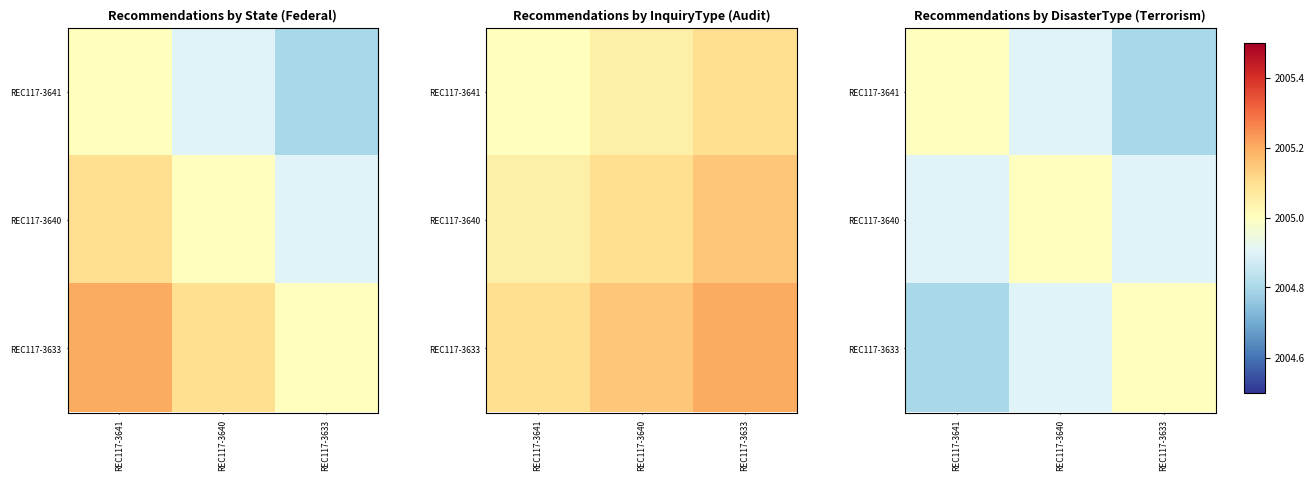

What is the sum of all REC117-3633 values?

6014.7